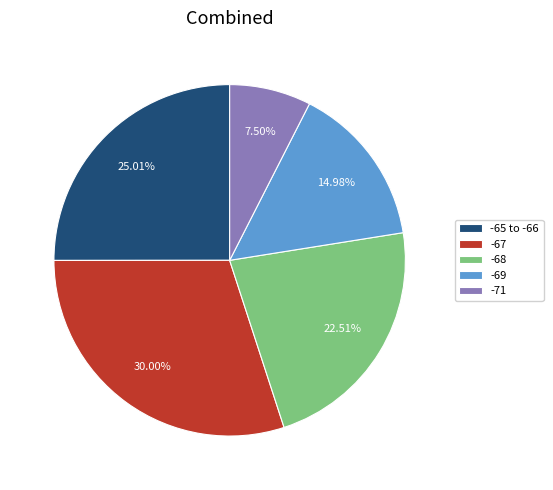

Which slice is the largest?

-67